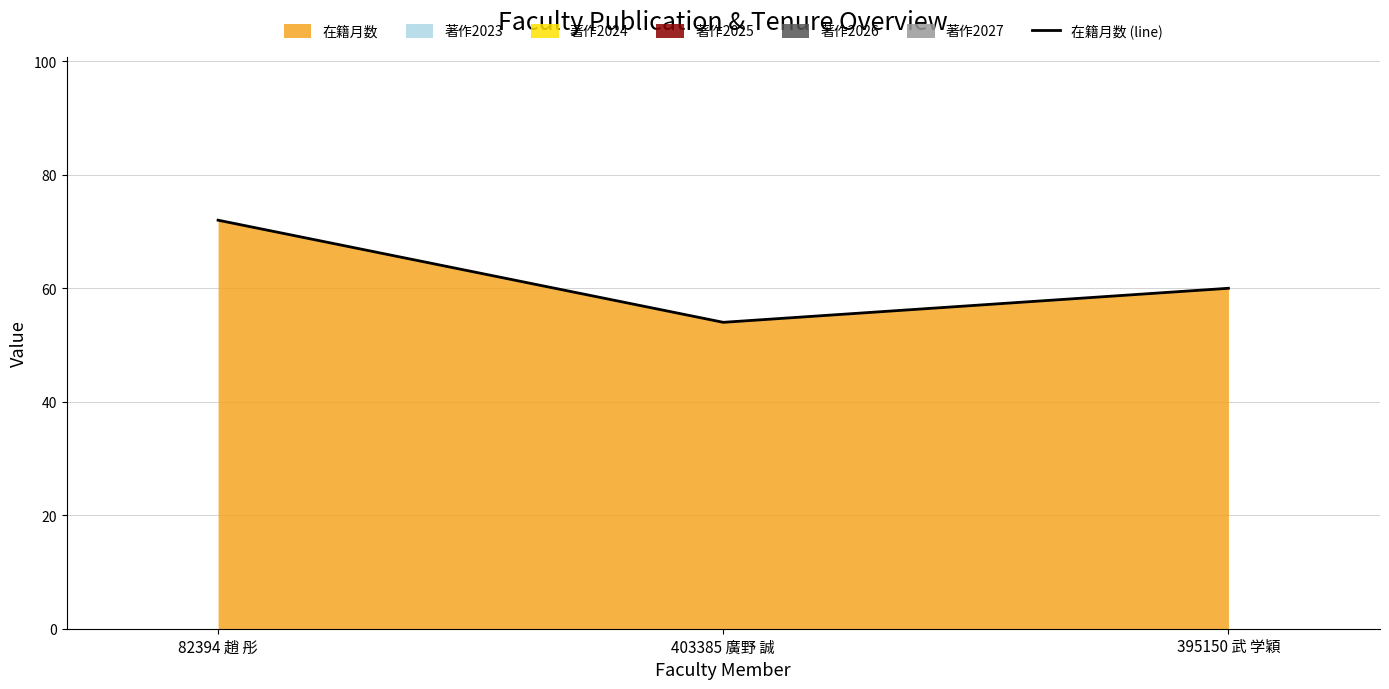

What is the sum of the values at 82394 趙 彤 and 403385 廣野 誠?

126